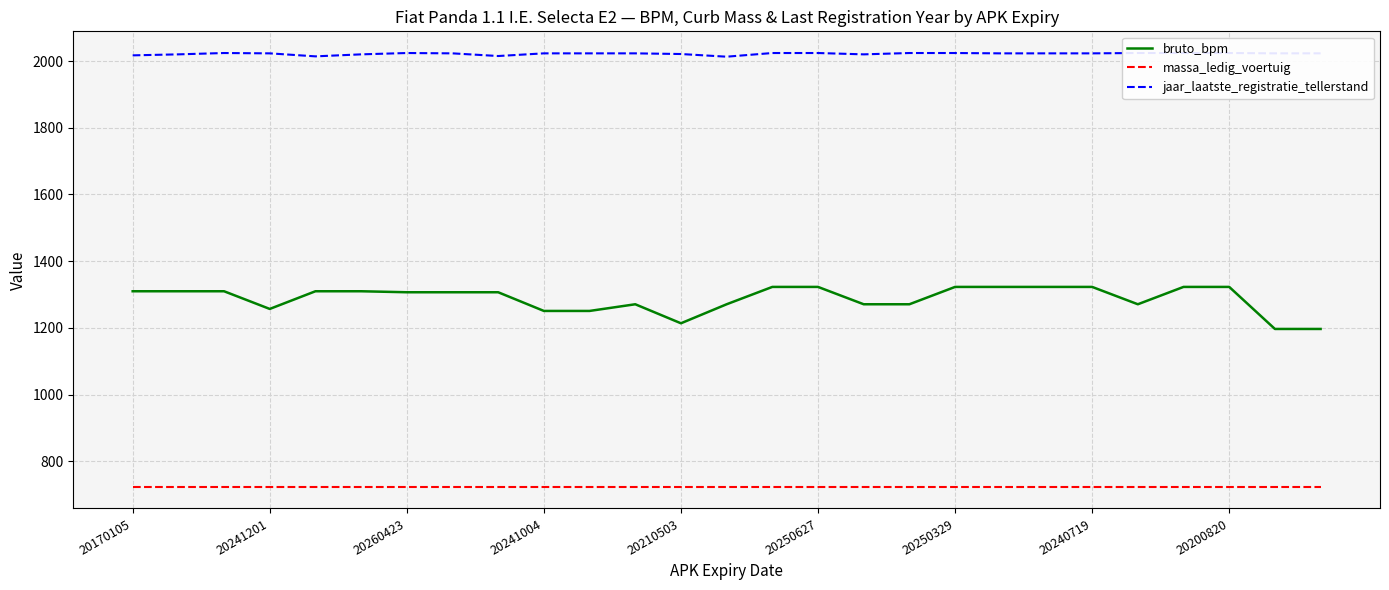

Is it true that massa_ledig_voertuig equals 1219 at 20250627?

False